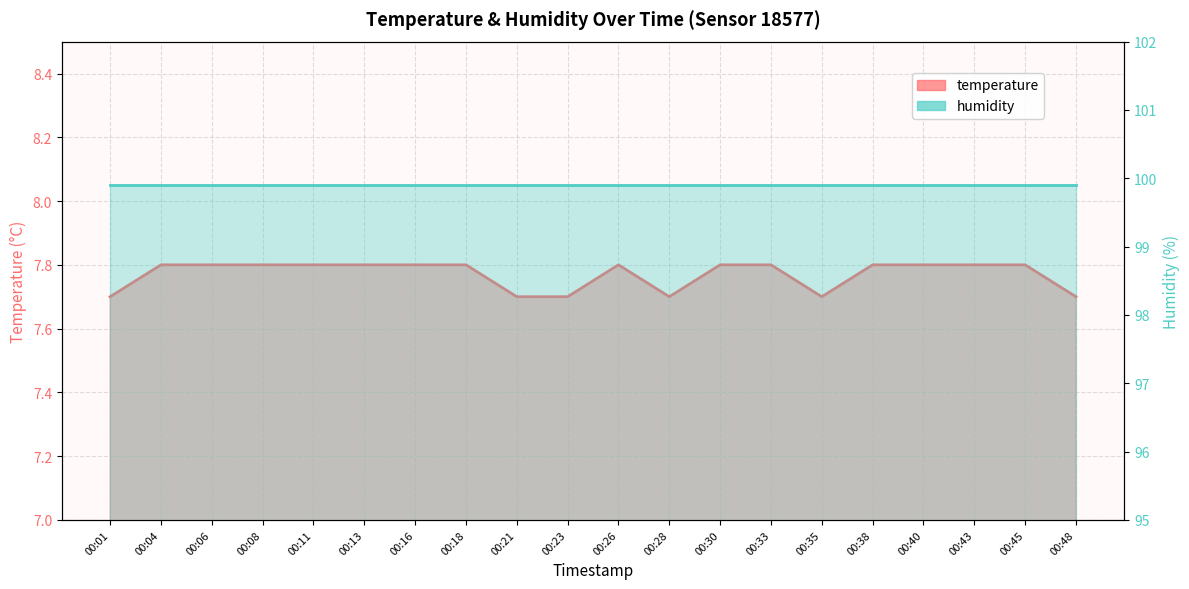

Rank the series by their maximum value, from lowest to highest.

temperature_line, humidity_line